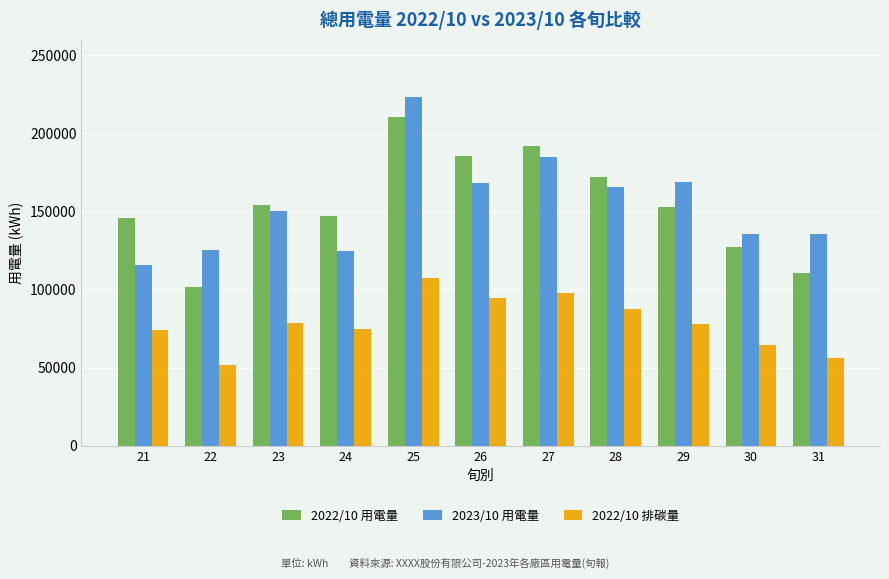

Read the 2023/10 用電量 value at 23.

150055.3